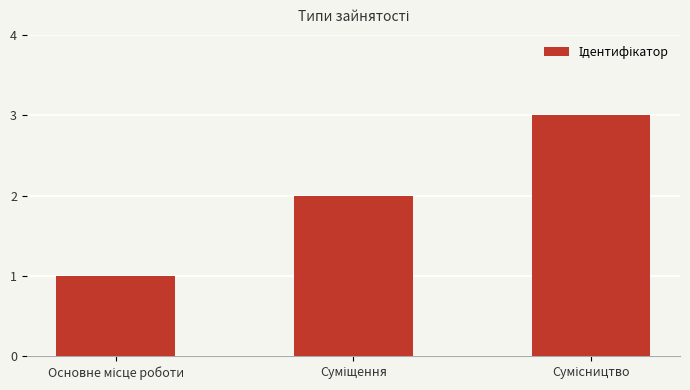

What is the sum of all values?

6